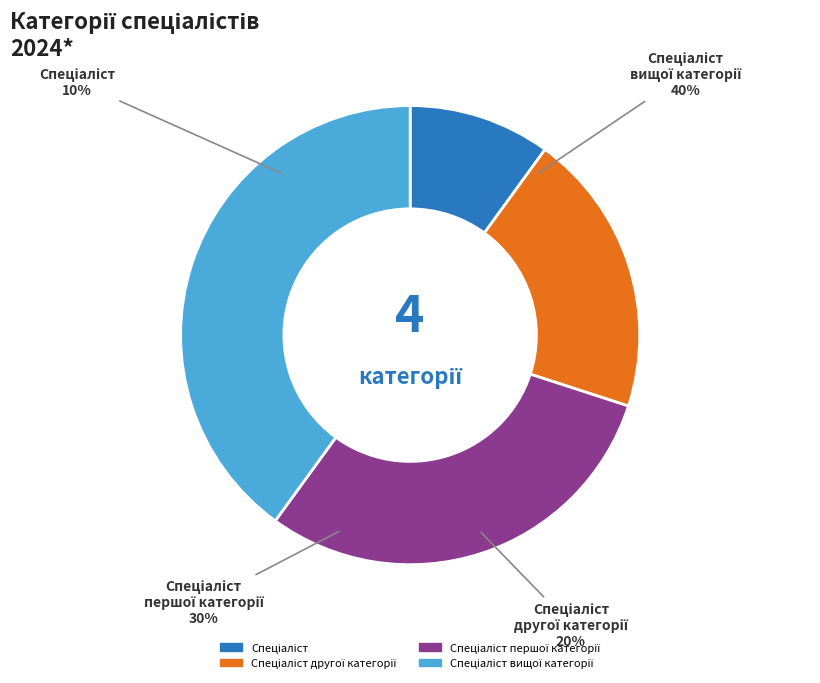

Which category has the biggest portion of the pie?

Спеціаліст вищої категорії